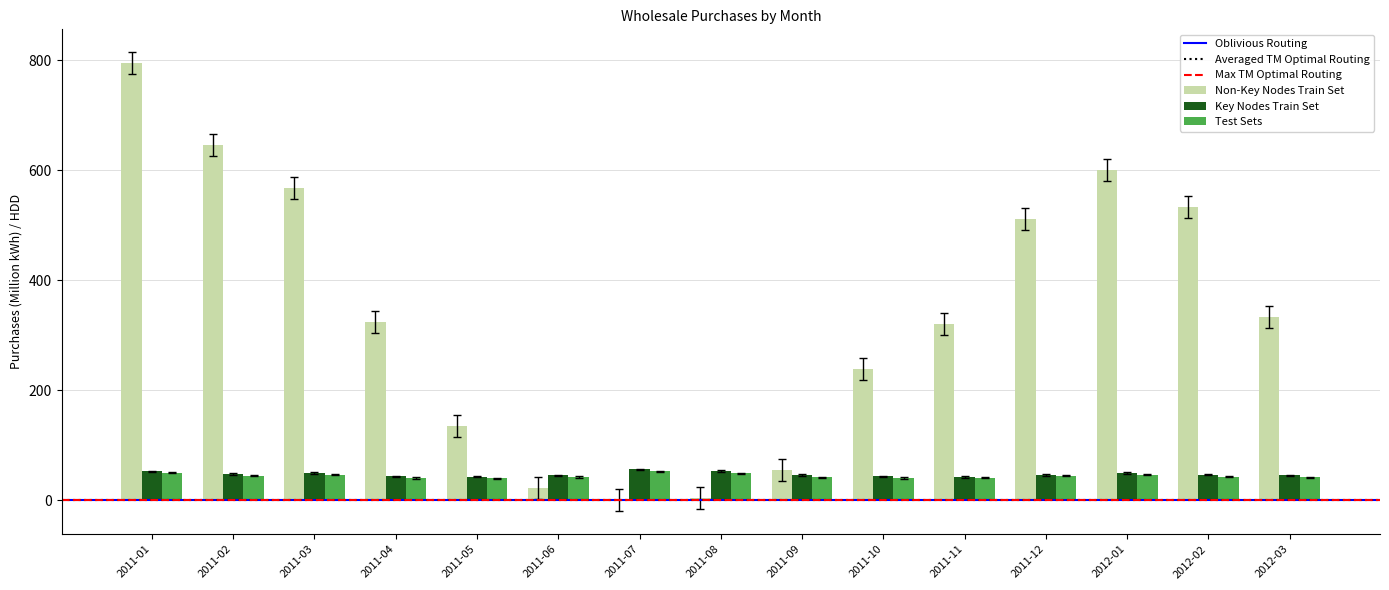

Which category has the highest value in the Non-Key Nodes Train Set series?

2011-01